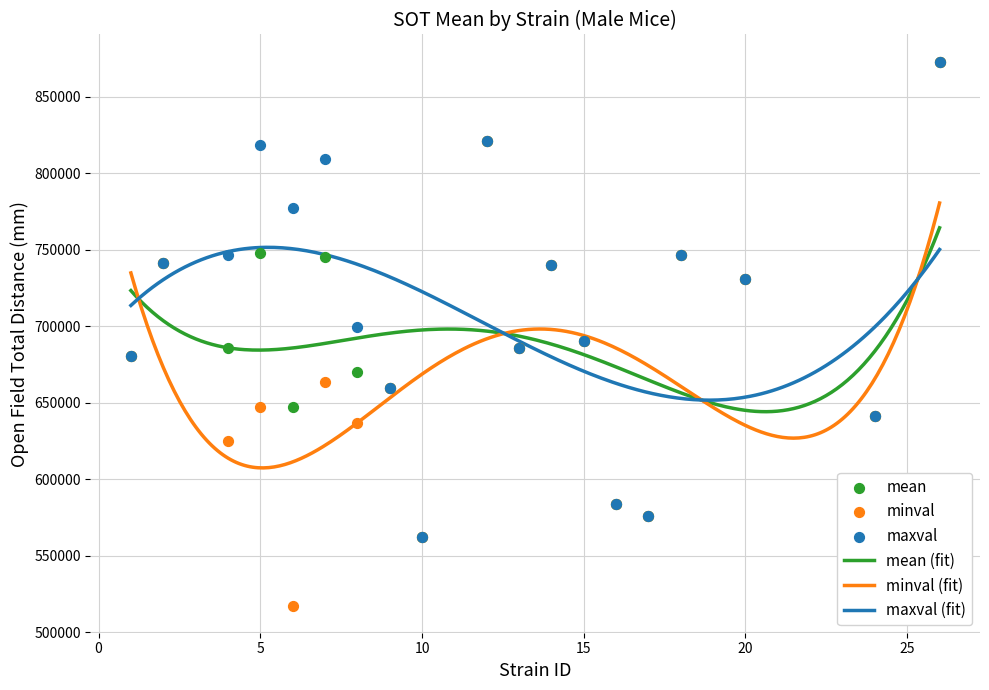

What is the highest value of the mean (fit) series?

764293.6